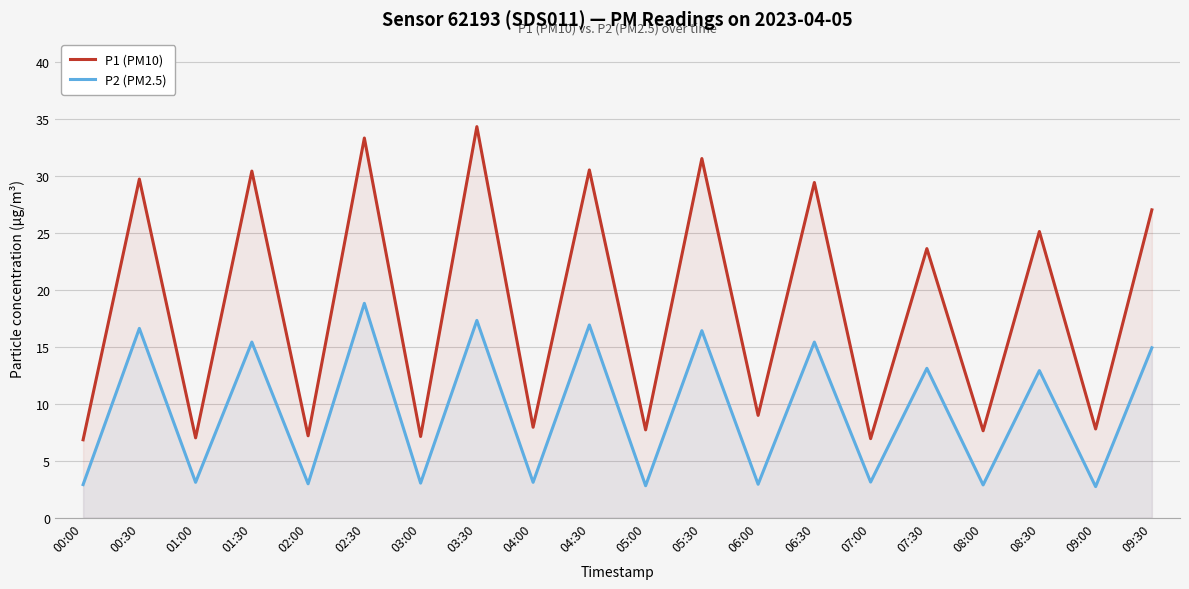

Is it true that P2 (PM2.5) equals 3.0 at 03:00?

True